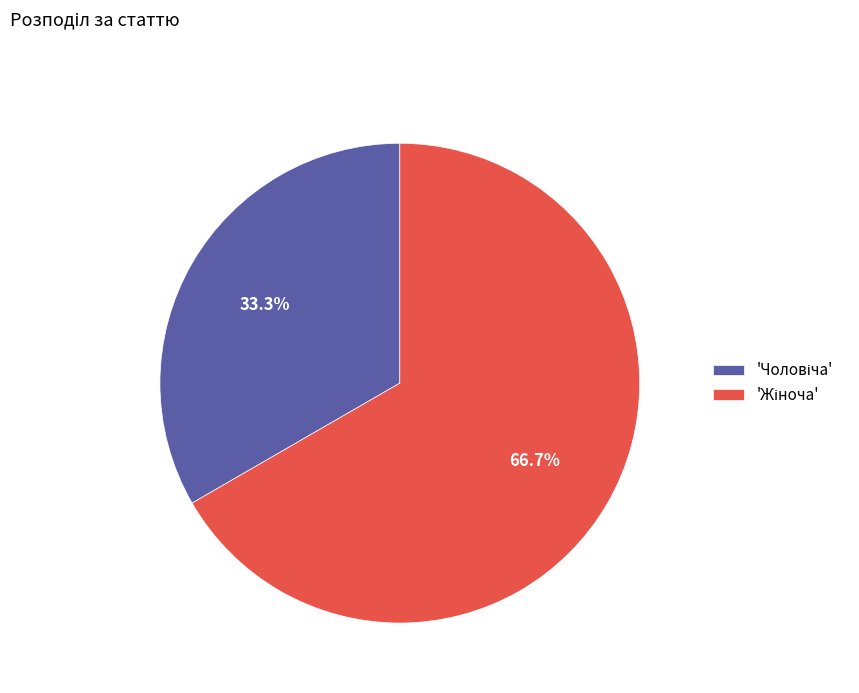

Is there any slice that represents more than half of the pie?

Yes